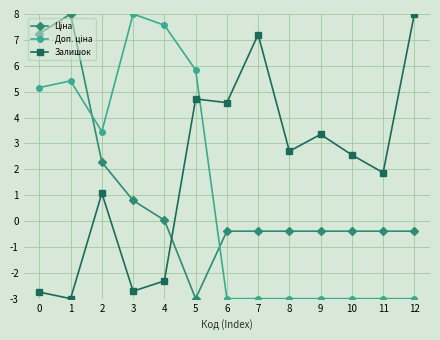

True or false: Залишок has more than 1 interior local peaks.

True